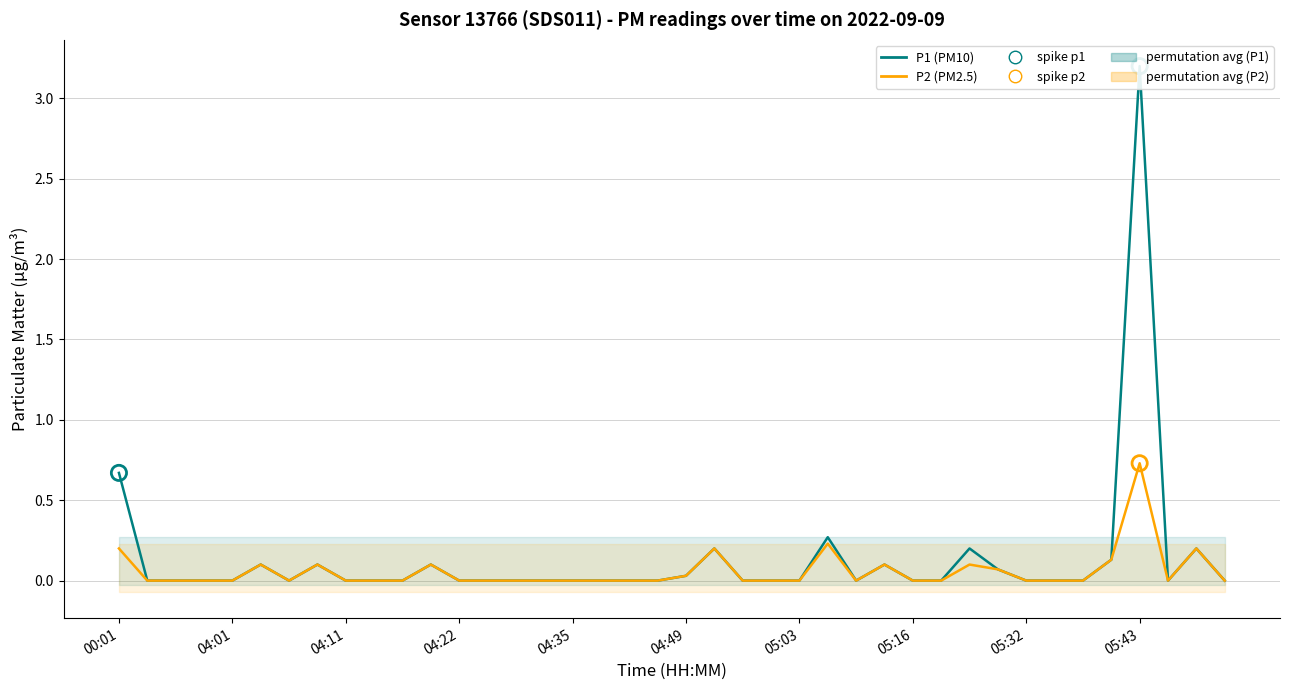

Is the value of P1 (PM10) at 13 greater than the value of P2 (PM2.5) at 10?

No